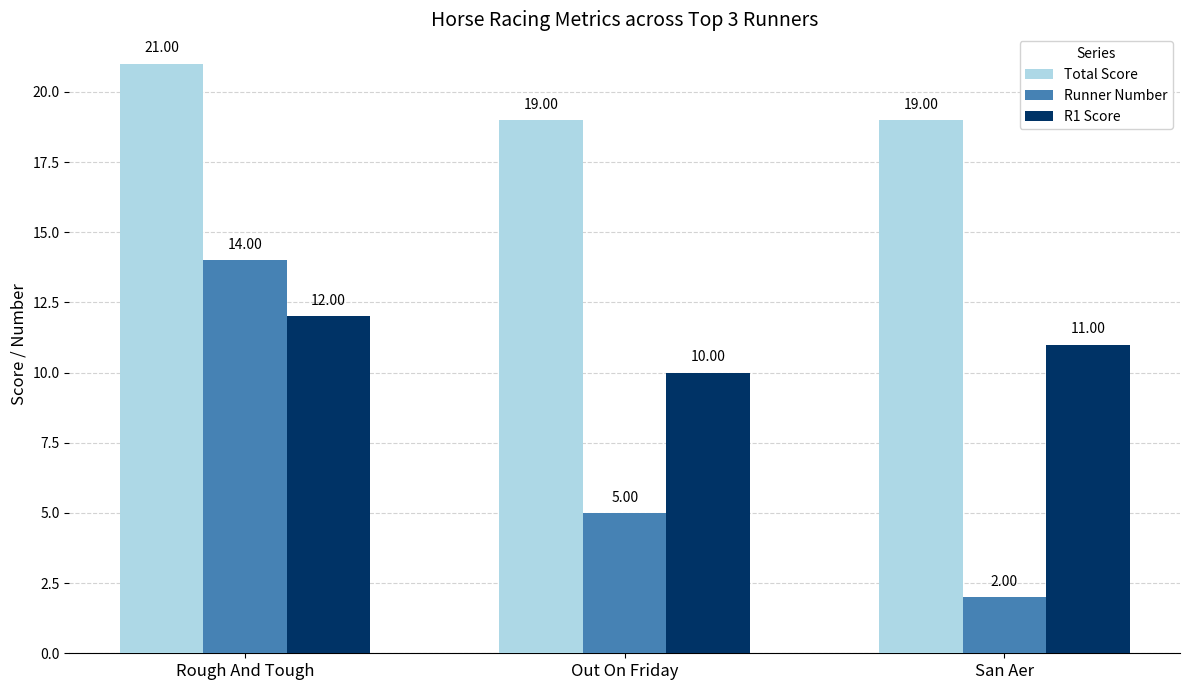

Is it true that Runner Number equals 5 at Out On Friday?

True